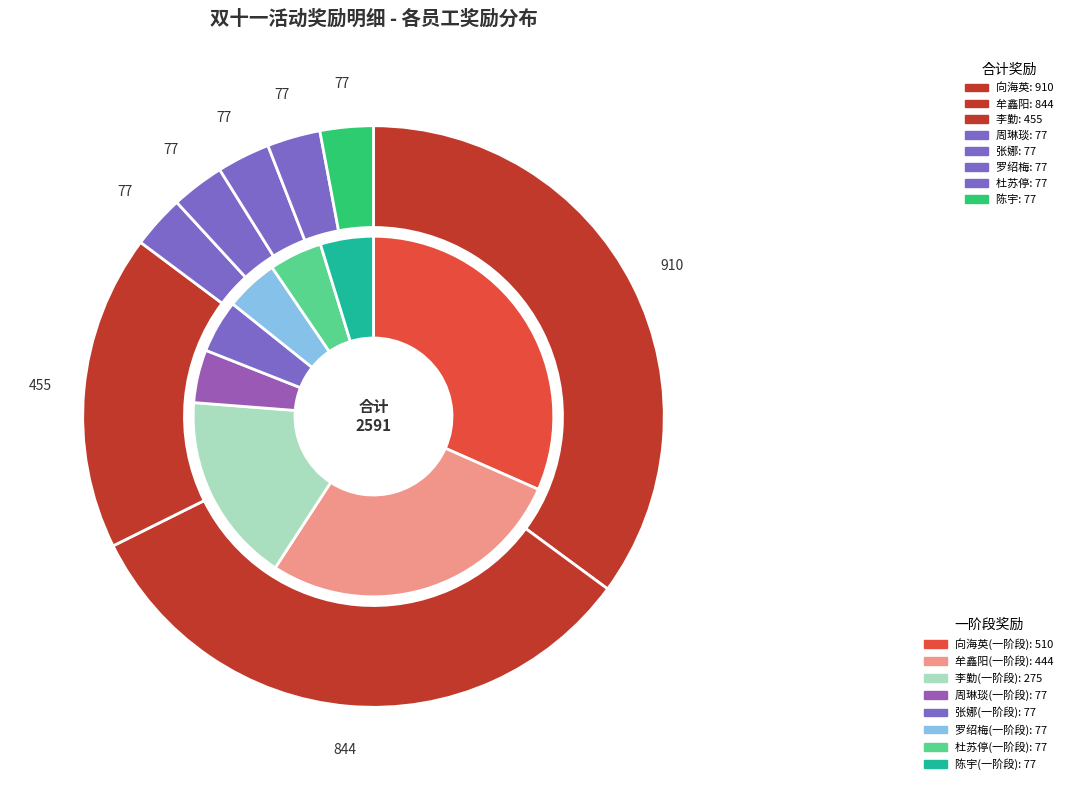

What is the change in value from 牟鑫阳 to 张娜?

-767.3